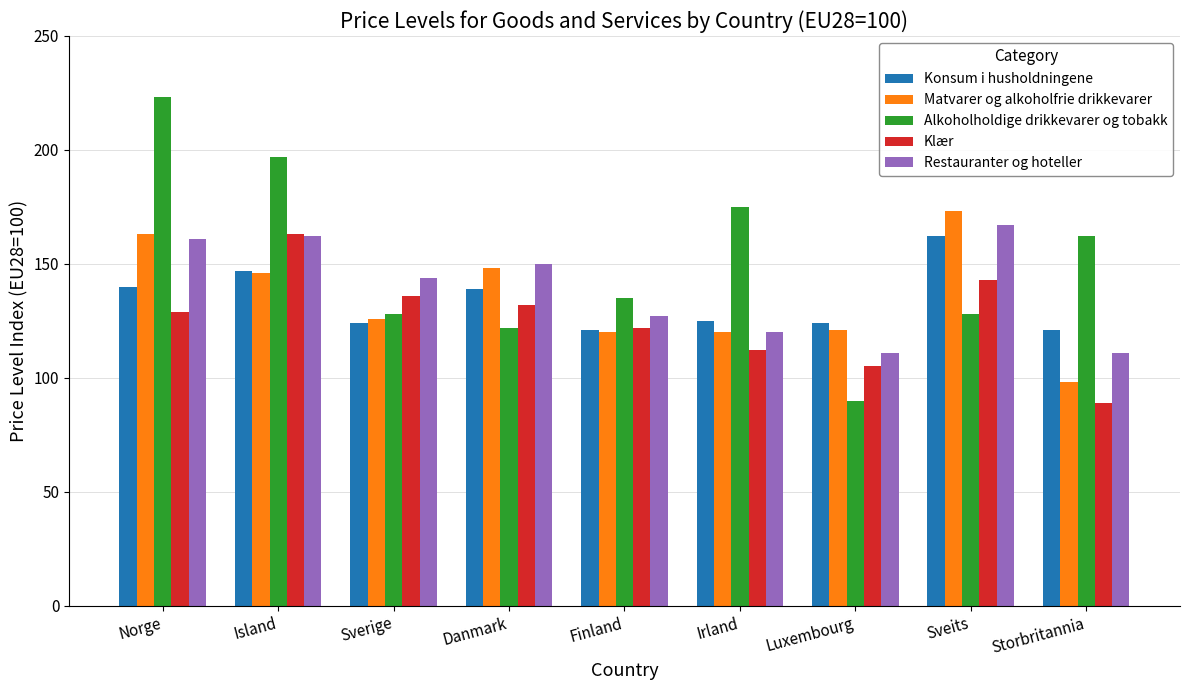

What is the label of the 9th bar from the left?

Storbritannia